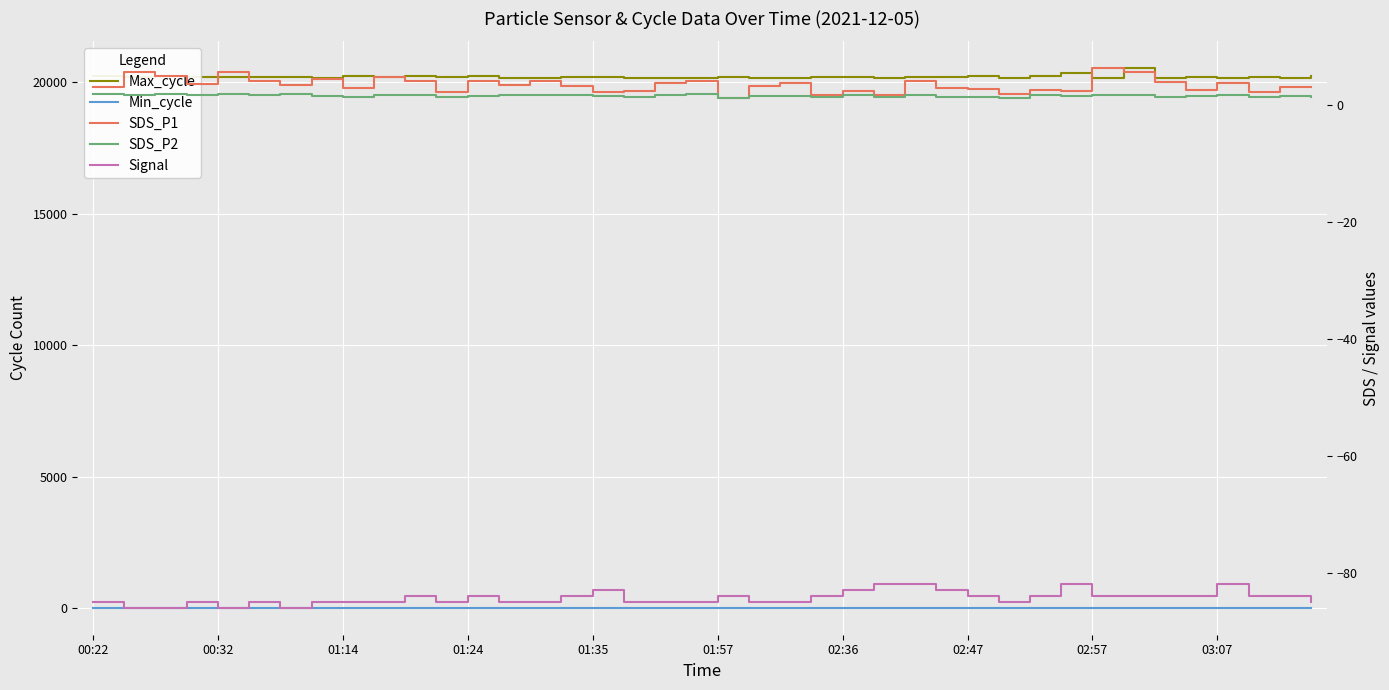

What is the value of the SDS_P2 point at the 4th from the left?

1.7